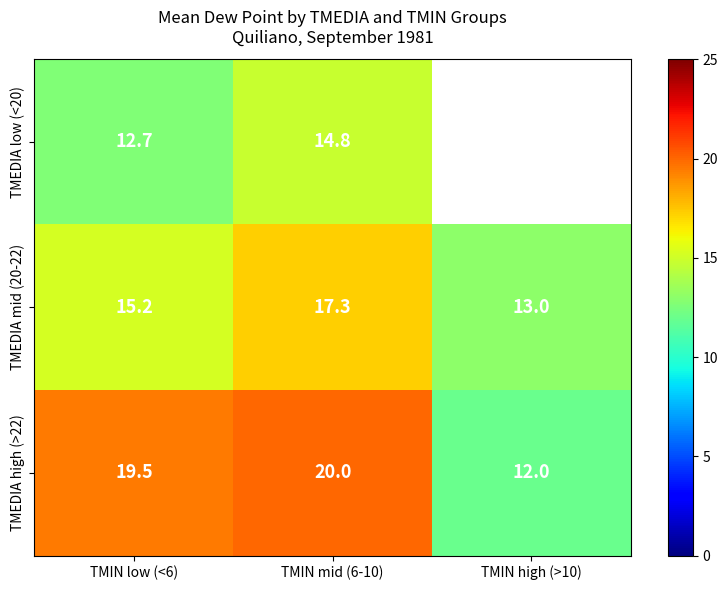

At which category is the sum across all series the highest?

TMIN mid (6-10)